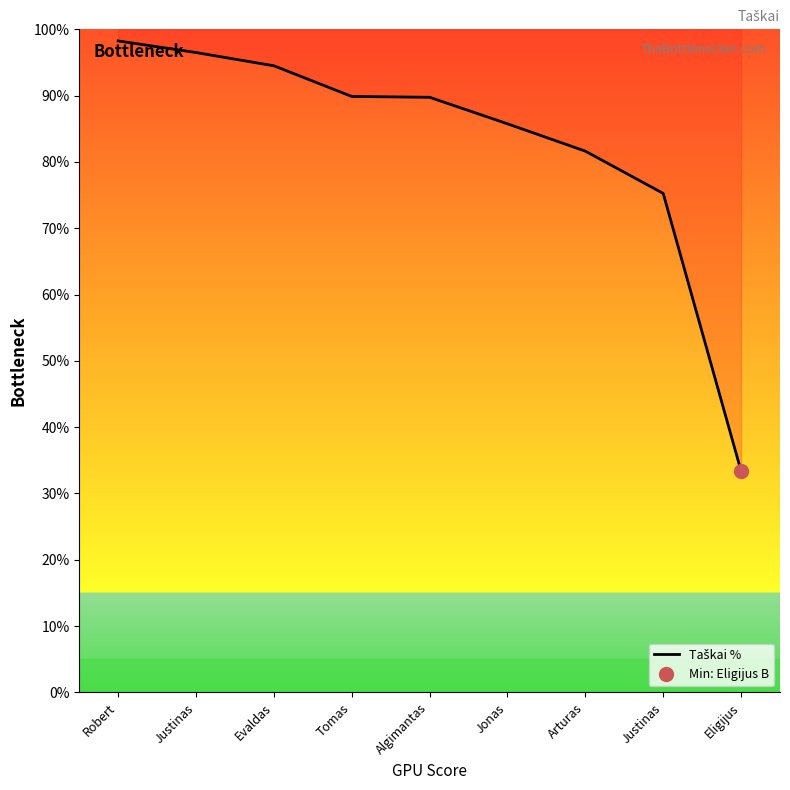

Which category has the lowest value across all series?

Eligijus